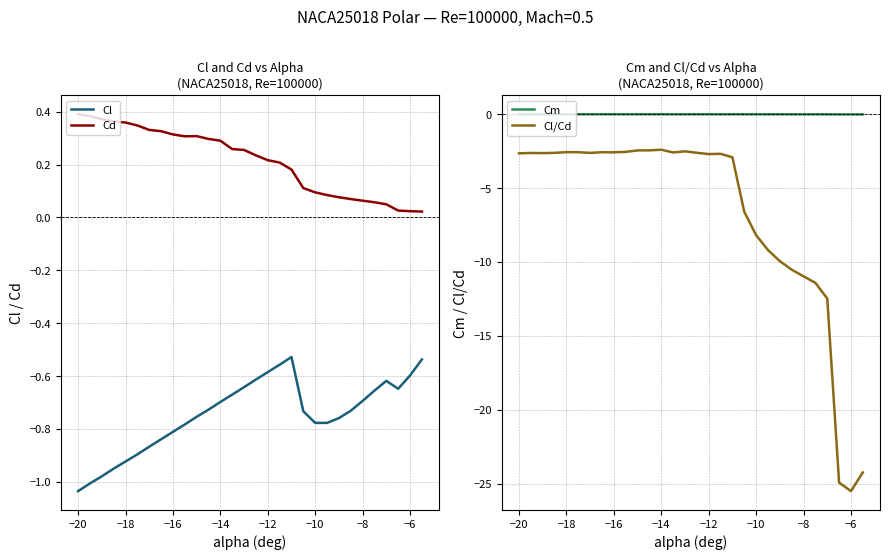

True or false: Cd and Cl intersect in this chart.

False